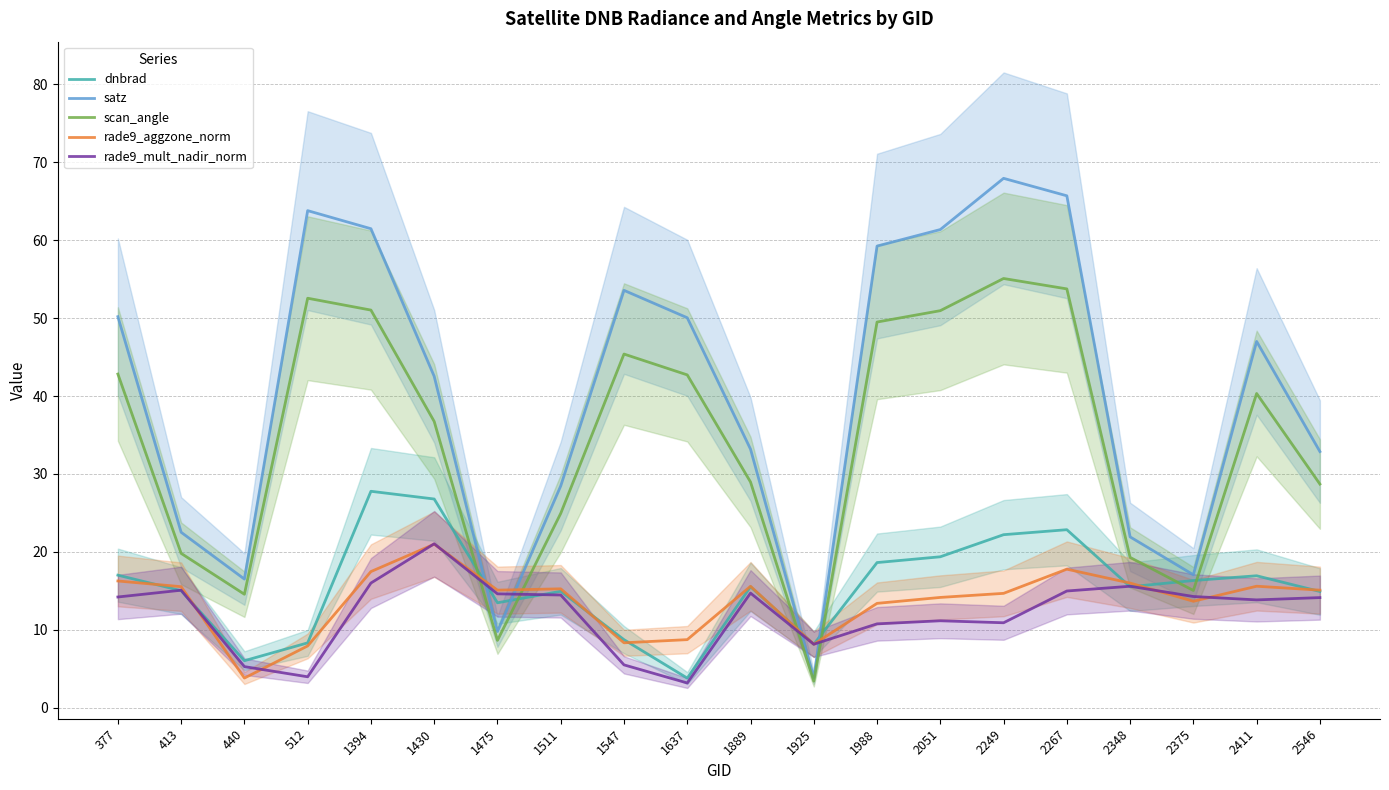

What is the sum of the scan_angle values at 1430 and 440?

51.3